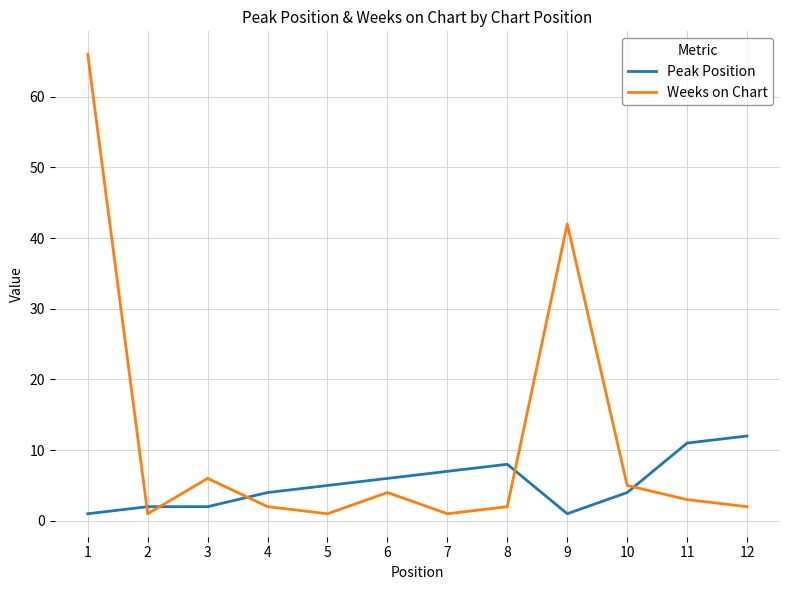

List the series in order of their overall mean, lowest first.

Peak Position, Weeks on Chart